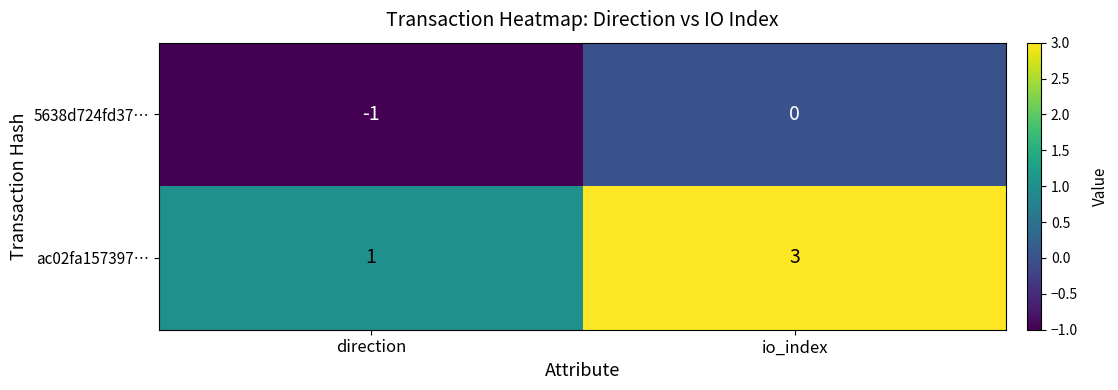

At which label is 5638d724fd37… closest to 0?

io_index